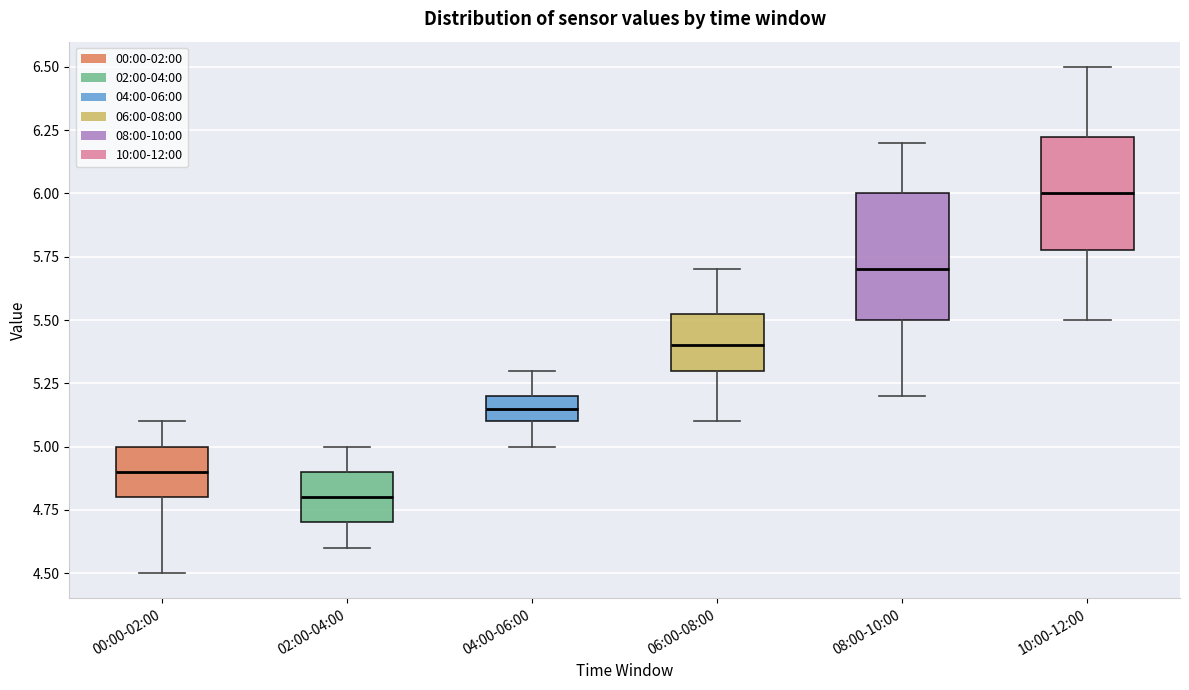

Which box is the tallest, from its lower edge to its upper edge?

08:00-10:00